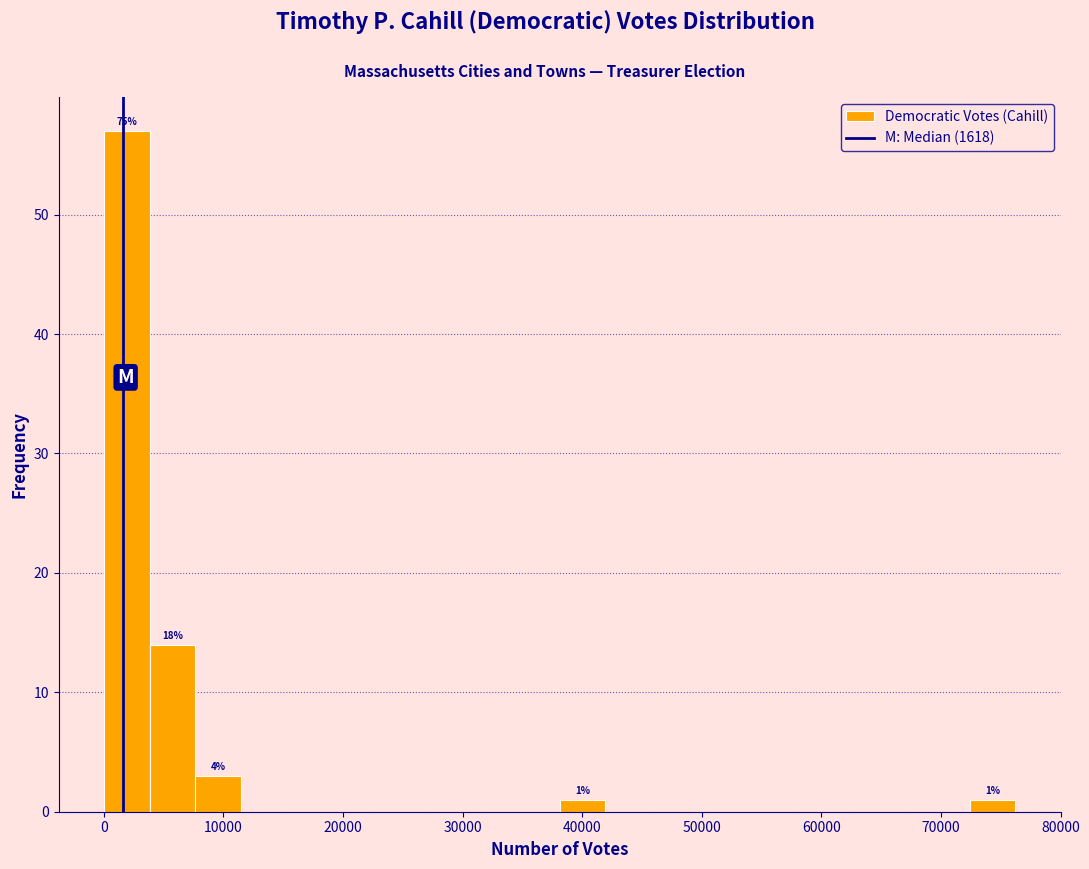

Around what value on the x-axis is the tallest bar? Give the approximate position of its centre, as read against the axis.

2000